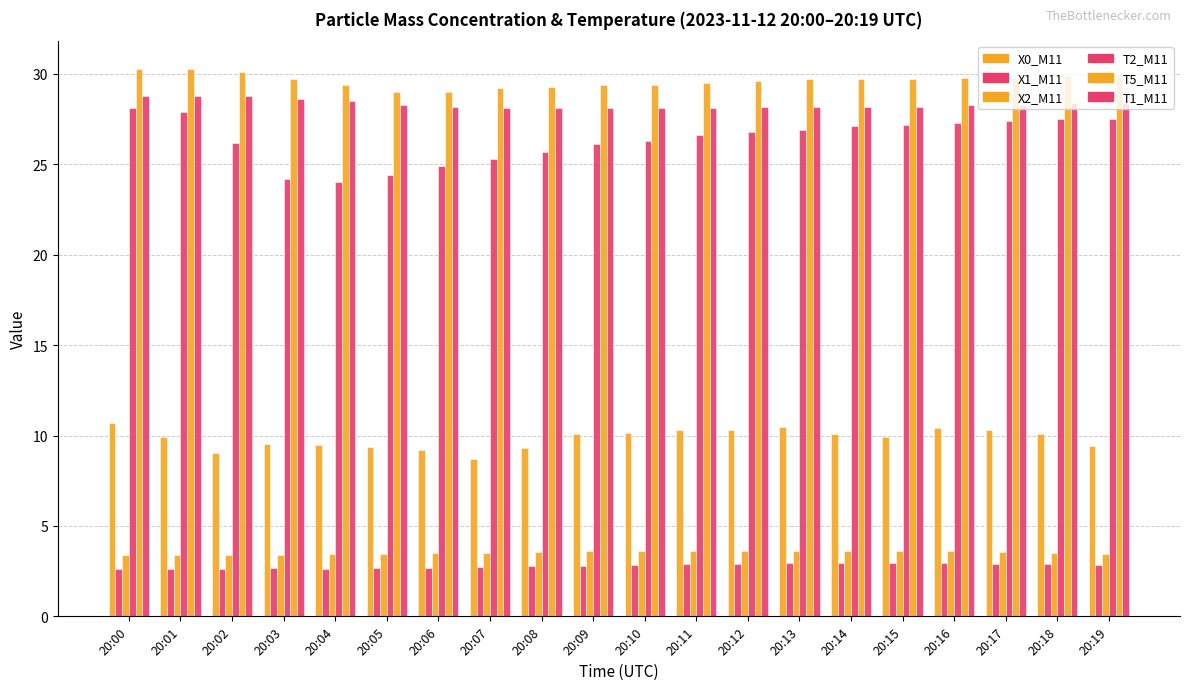

How many groups of bars are there?

20